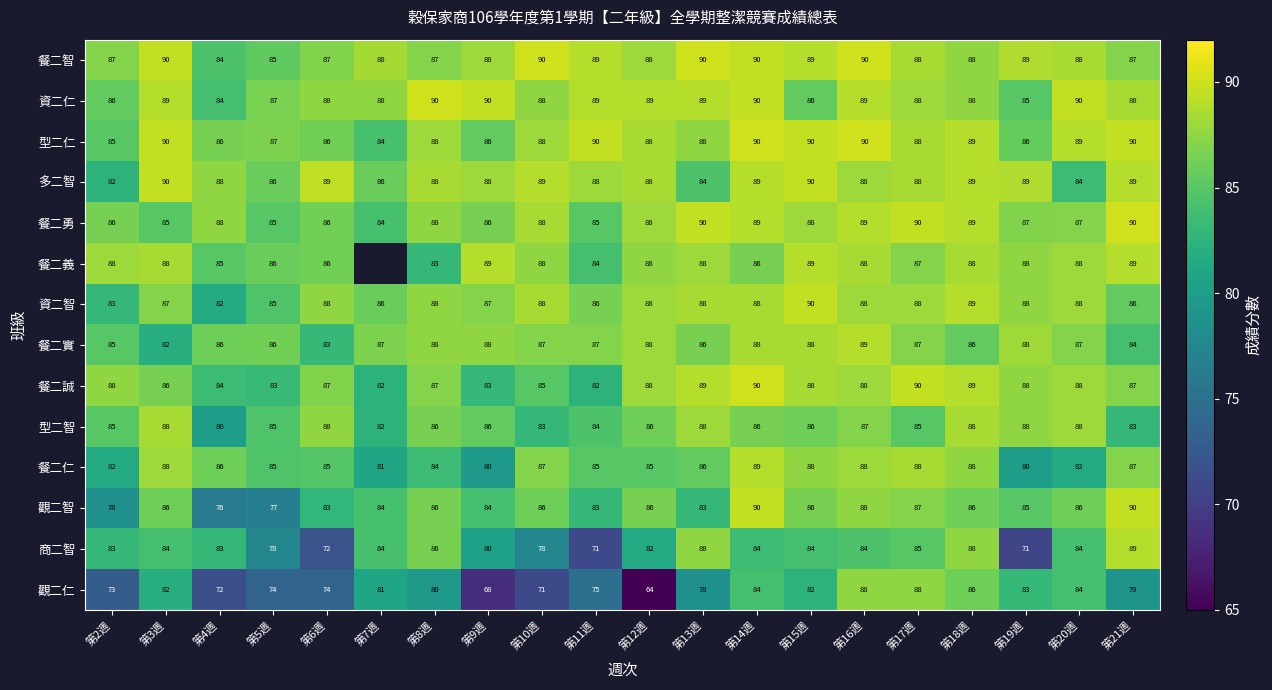

Is the value of 多二智 at 第7週 greater than the value of 商二智 at 第10週?

Yes